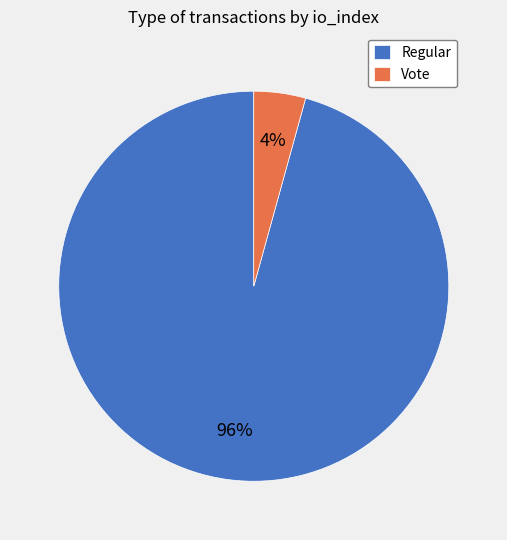

Which category has the biggest portion of the pie?

Regular